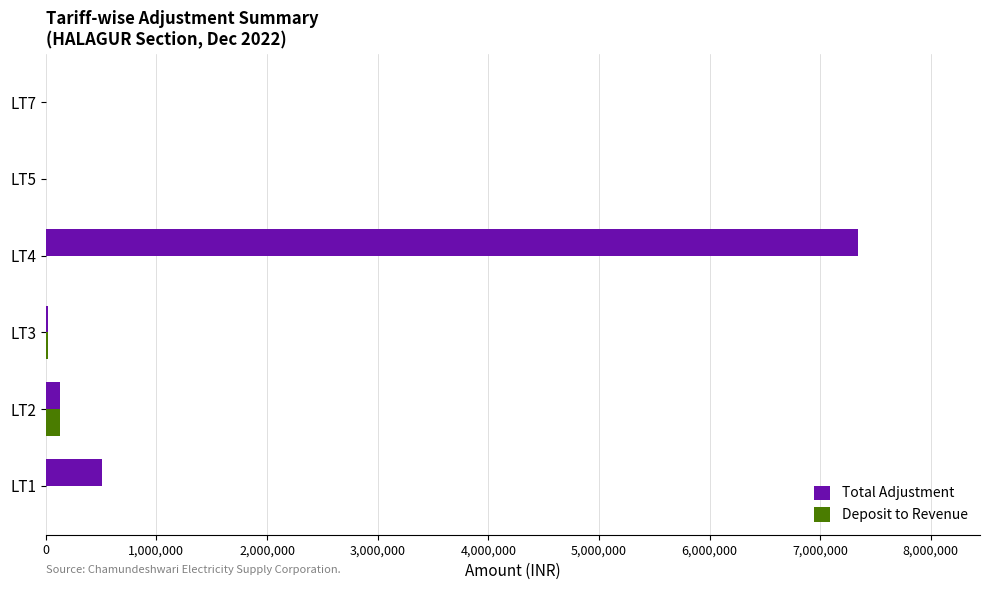

At which category is the sum across all series the highest?

LT4